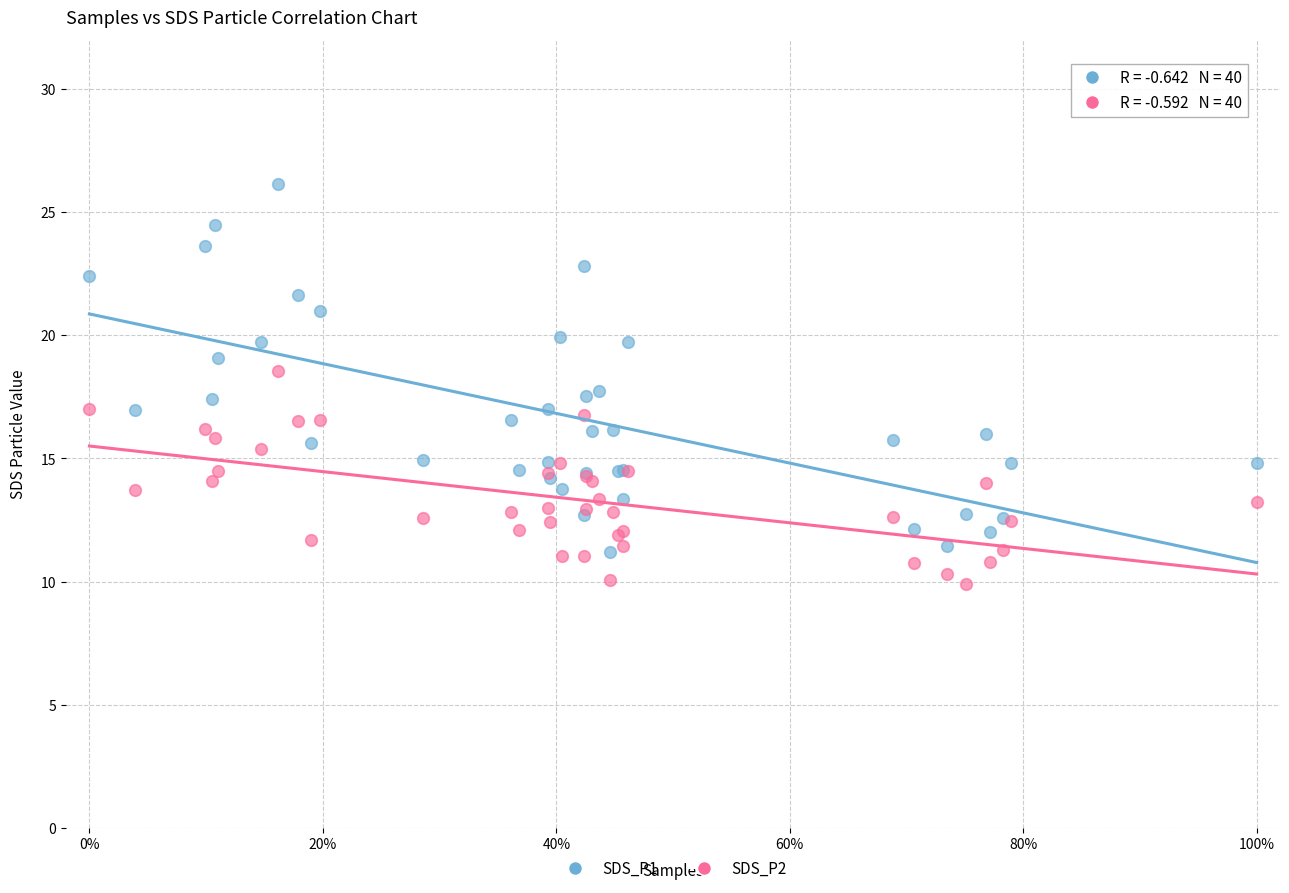

What is the X range (max minus min) for the scatter plot?

1.0